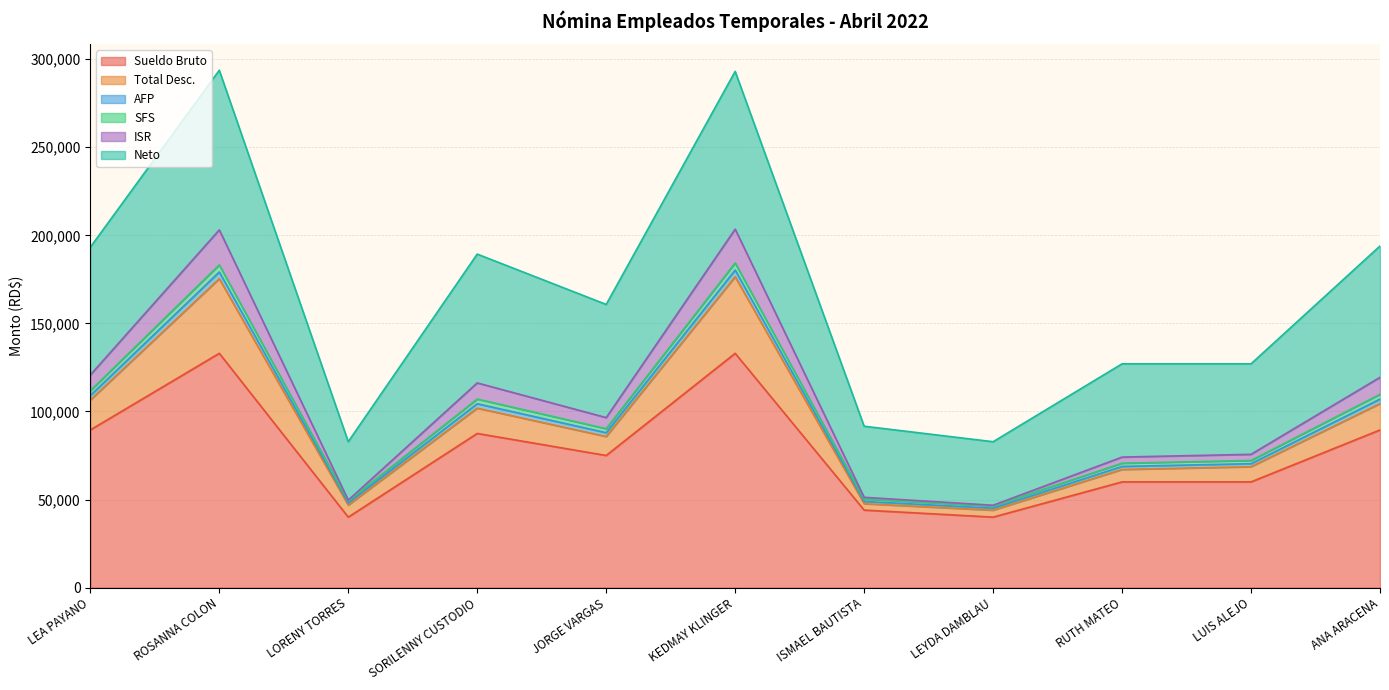

At which category is the sum across all series the highest?

KEDMAY KLINGER